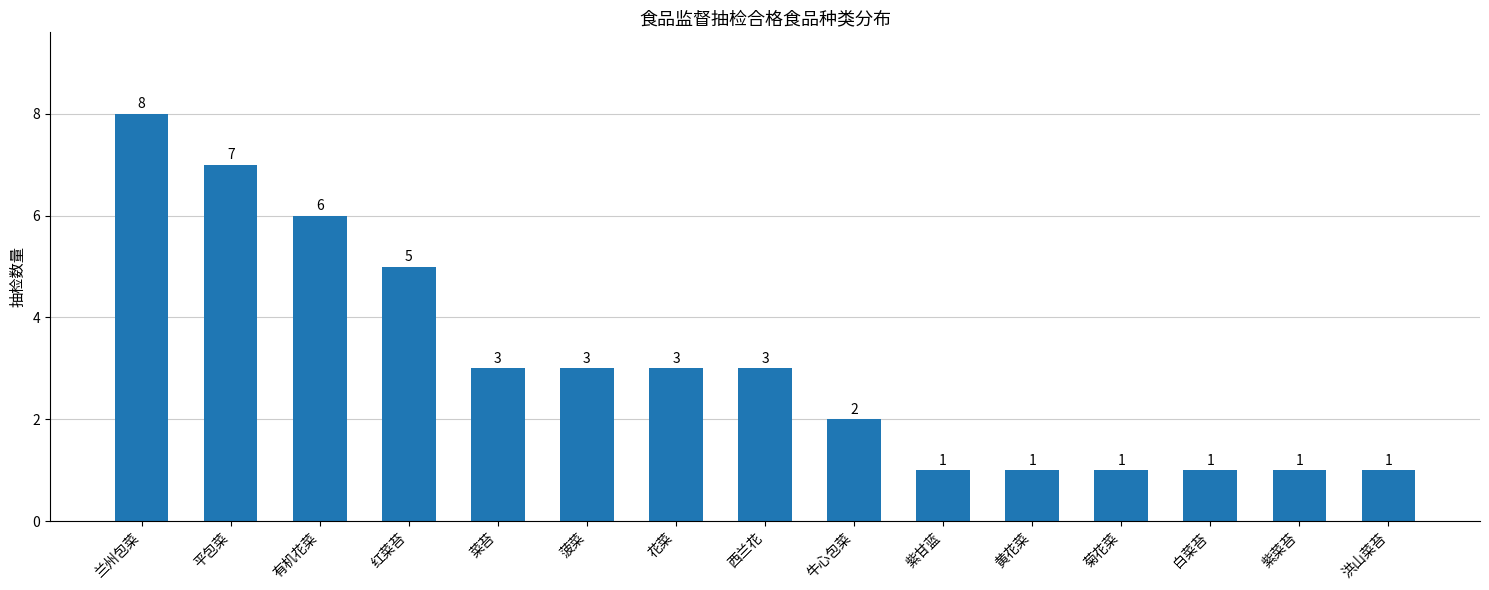

Between 白菜苔 and 兰州包菜, which is larger?

兰州包菜